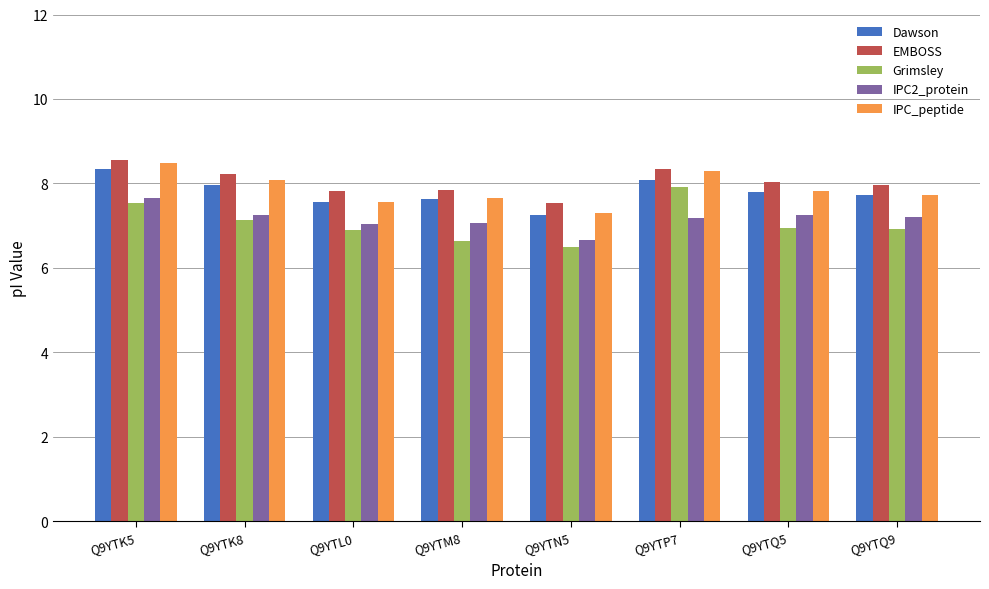

What is the spread (max minus min) of values at Q9YTK5?

1.0